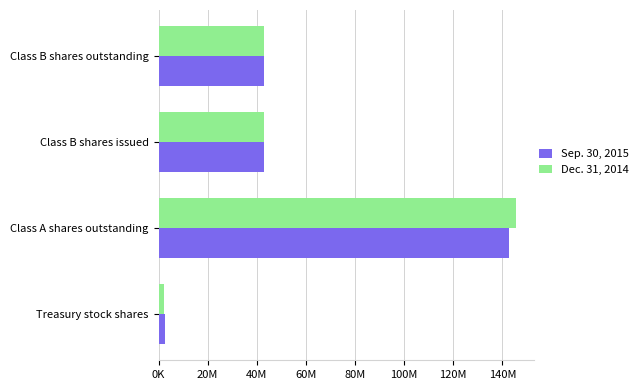

What are all the series names shown in the legend?

Sep. 30, 2015, Dec. 31, 2014